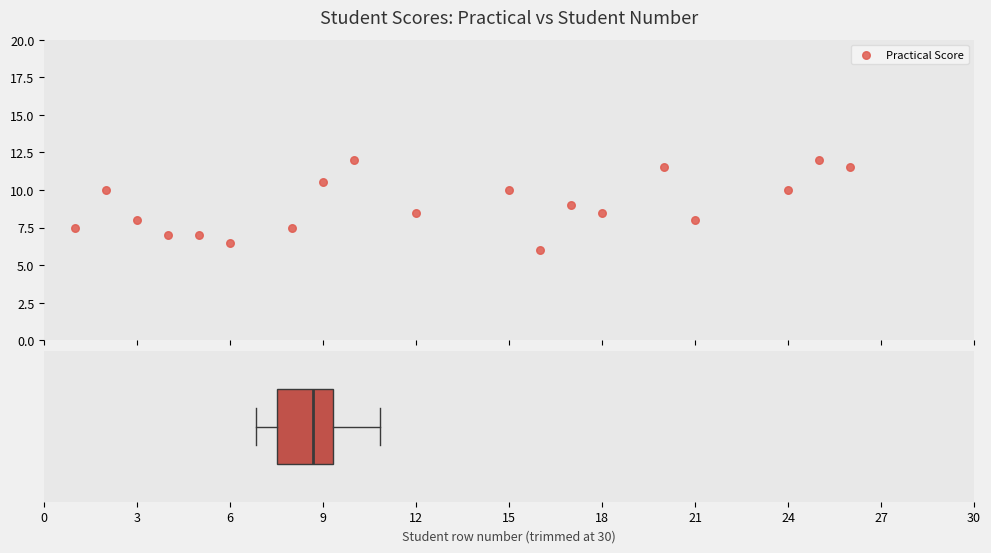

What is the range of Y values (max minus min)?

6.0